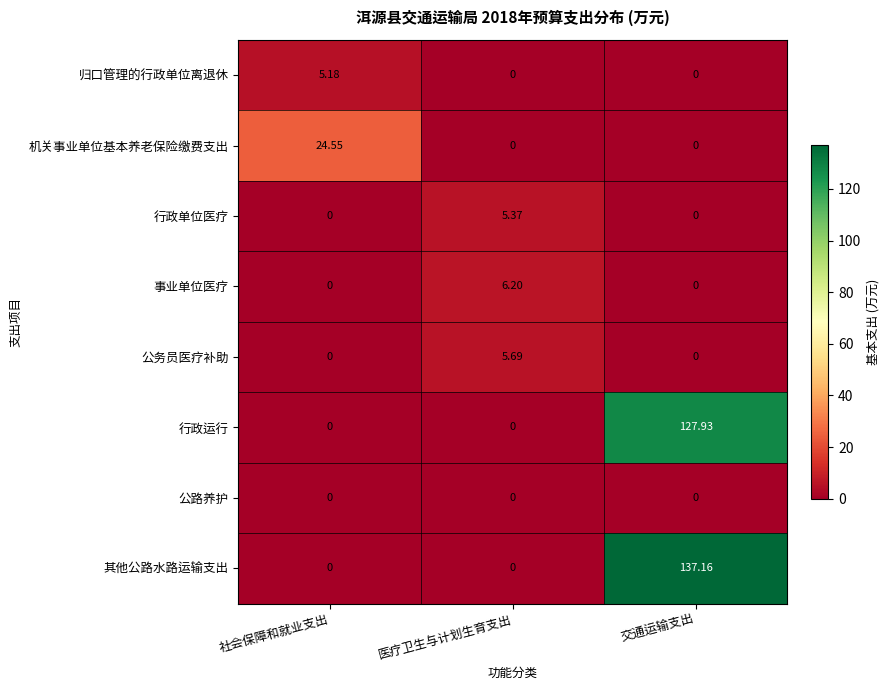

Which series has the largest range (max minus min)?

其他公路水路运输支出